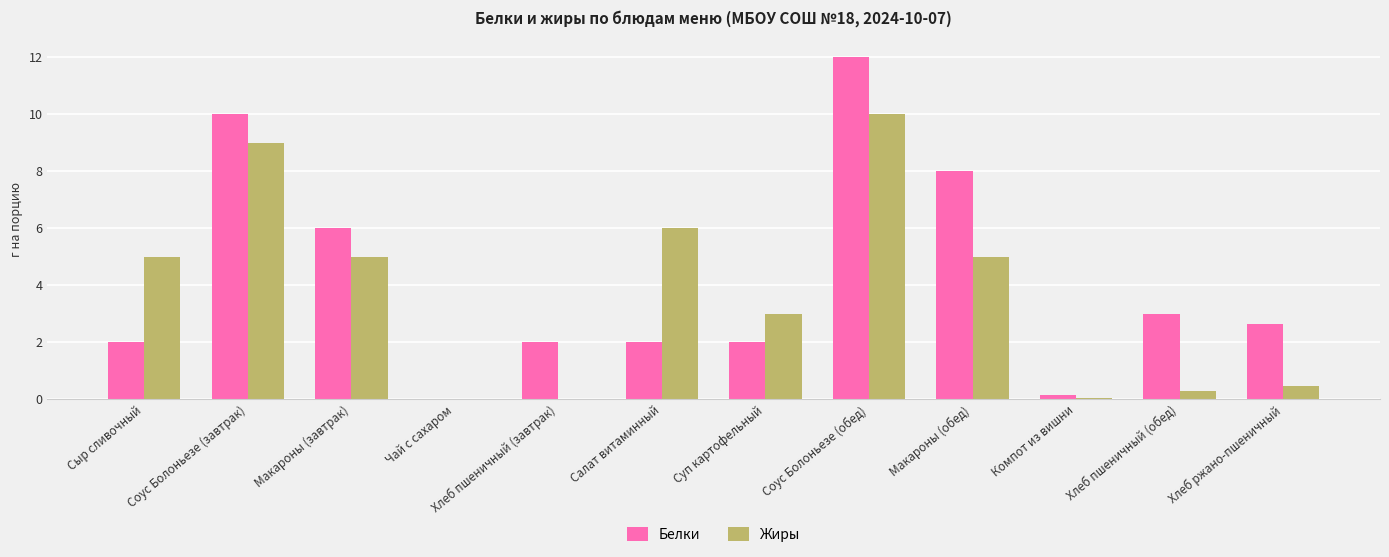

What is the total value across all series at Хлеб ржано-пшеничный?

3.1